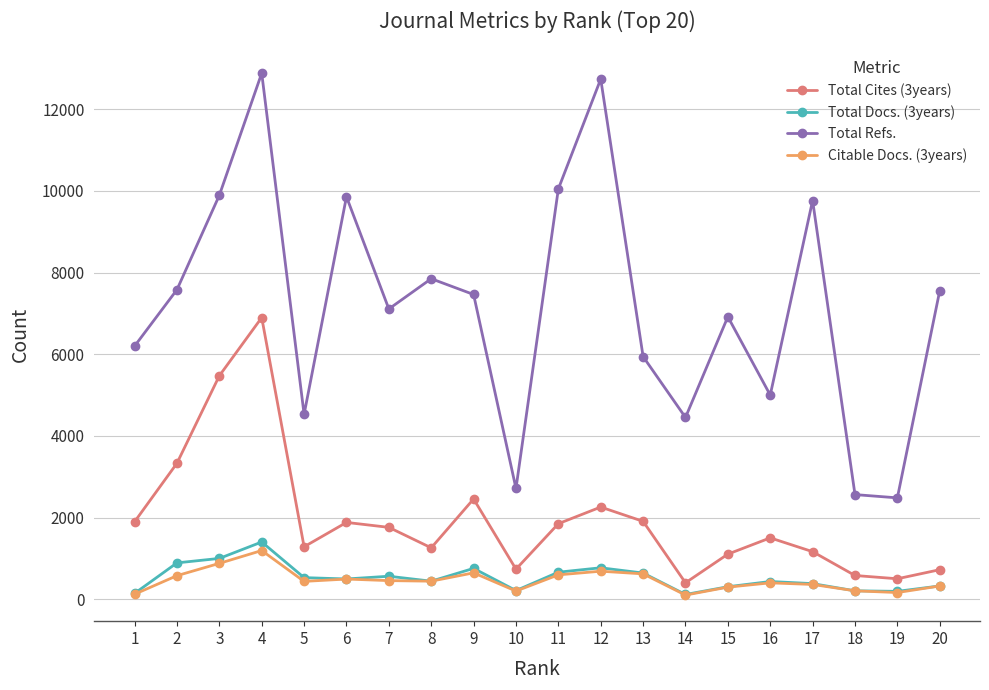

Between 5 and 10, which series saw the biggest shift?

Total Refs.